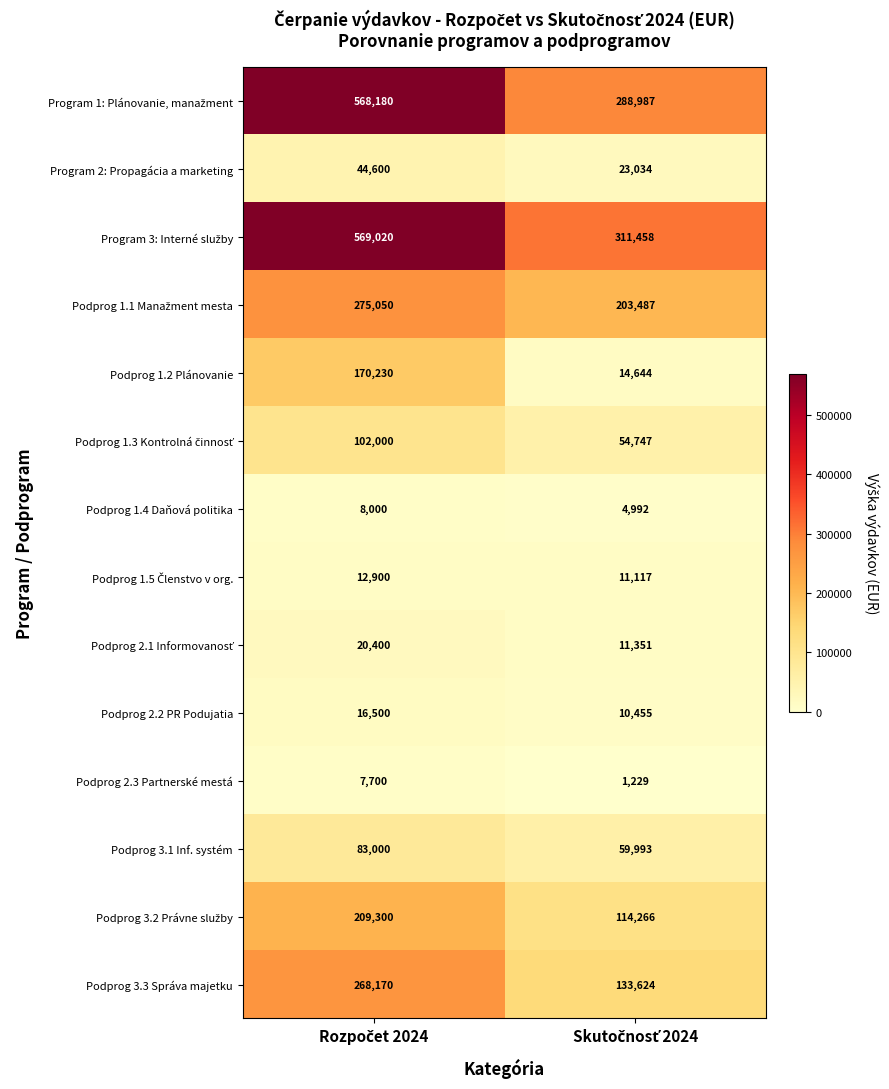

What is the highest value of the Podprog 3.3 Správa majetku series?

268170